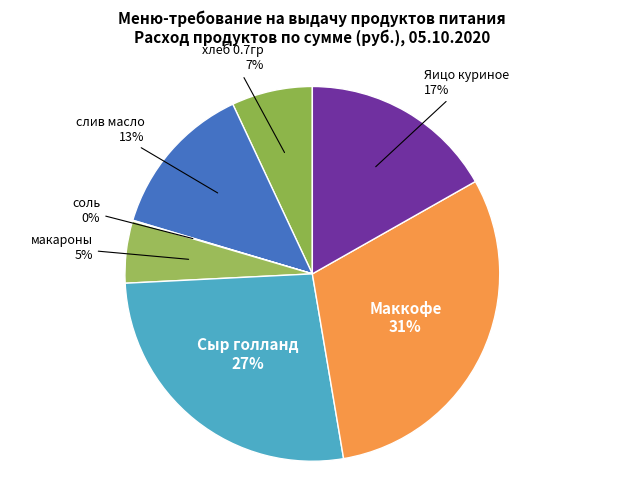

What is the ratio of the value at Маккофе to the value at хлеб 0.7гр?

4.4